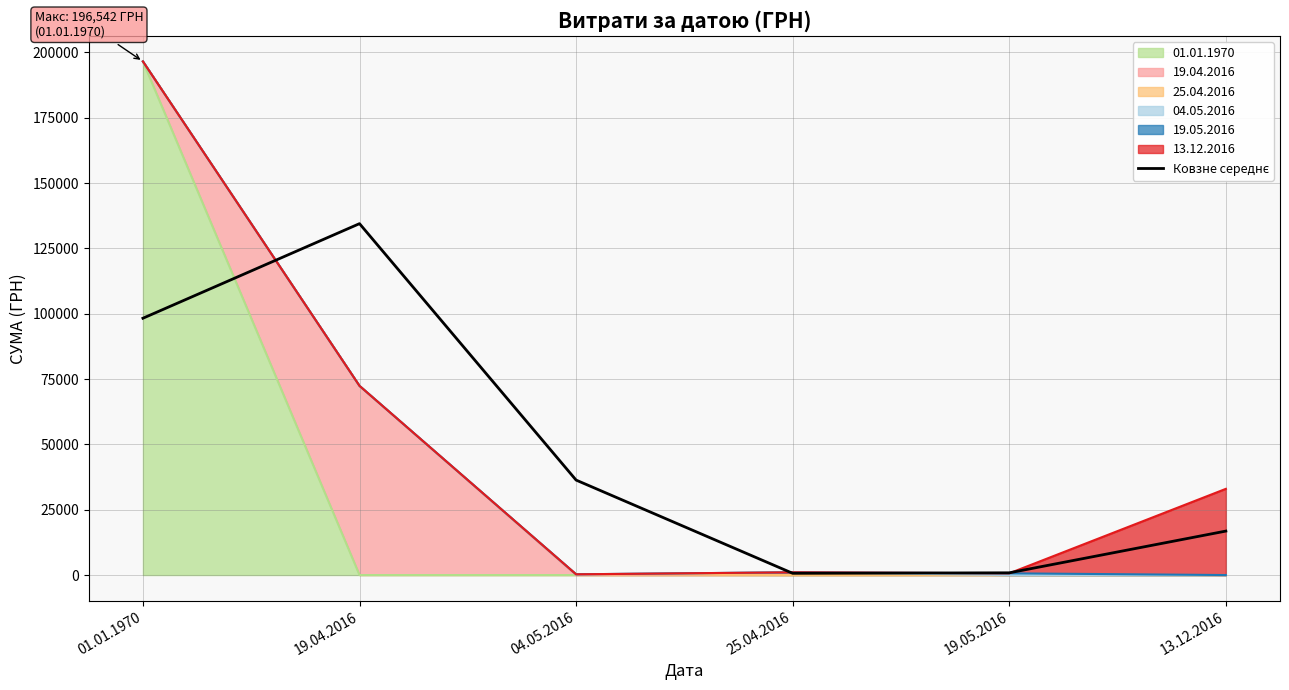

How many lines are shown in the chart?

1